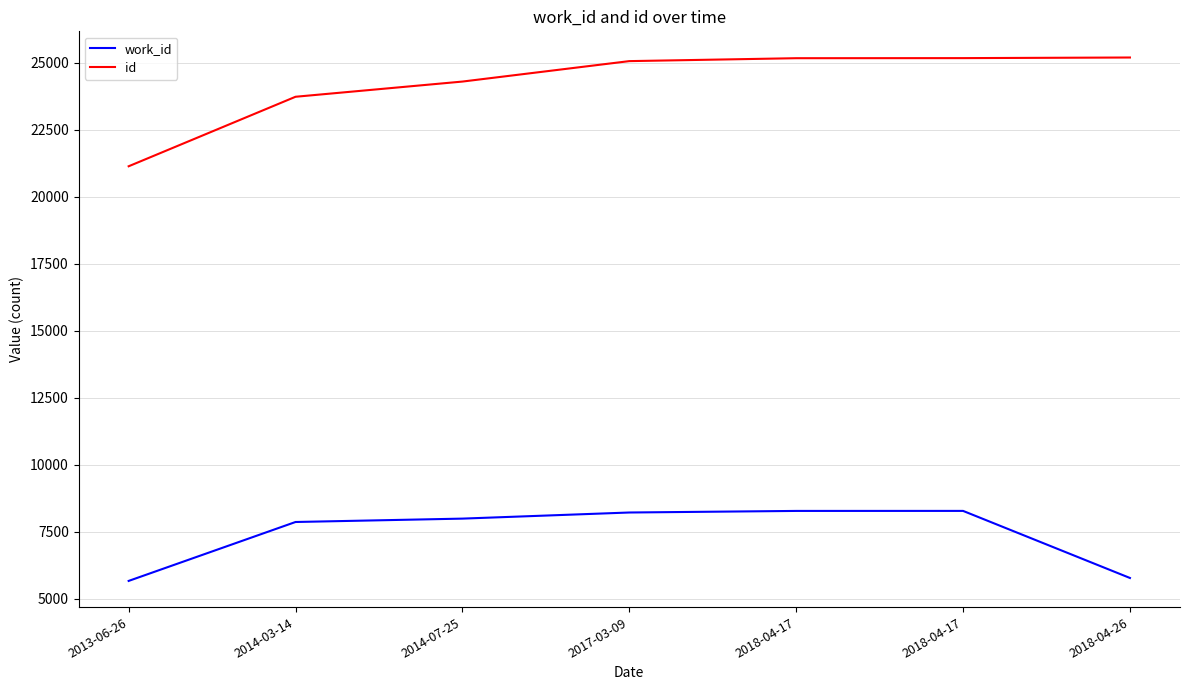

What are all the series names shown in the legend?

work_id, id